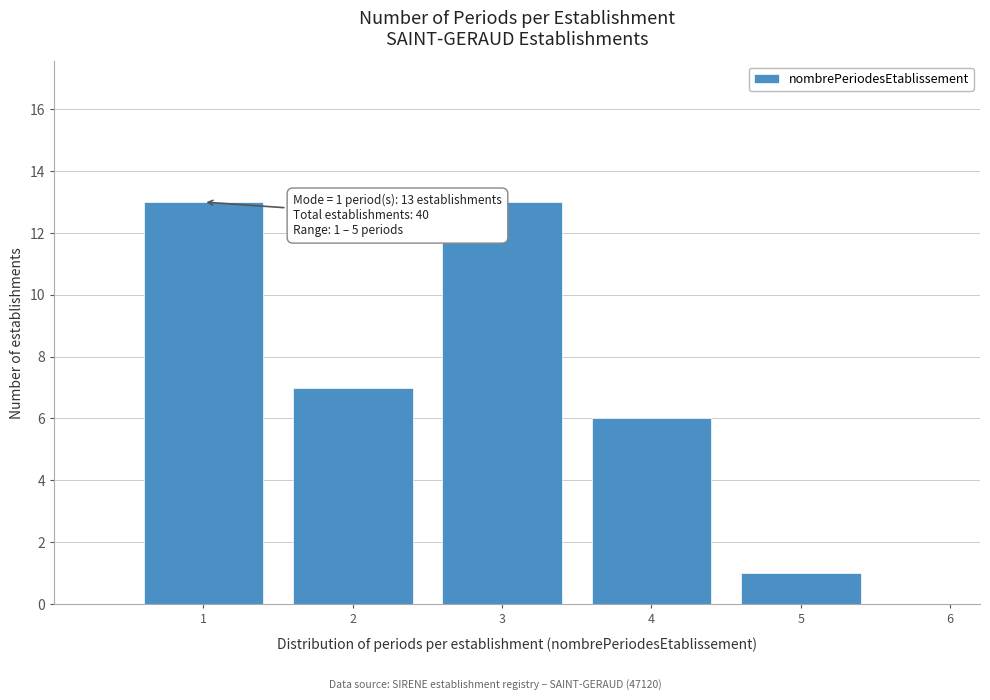

Reading left to right, extract all data points from this chart.

1=13	2=7	3=13	4=6	5=1	6=0